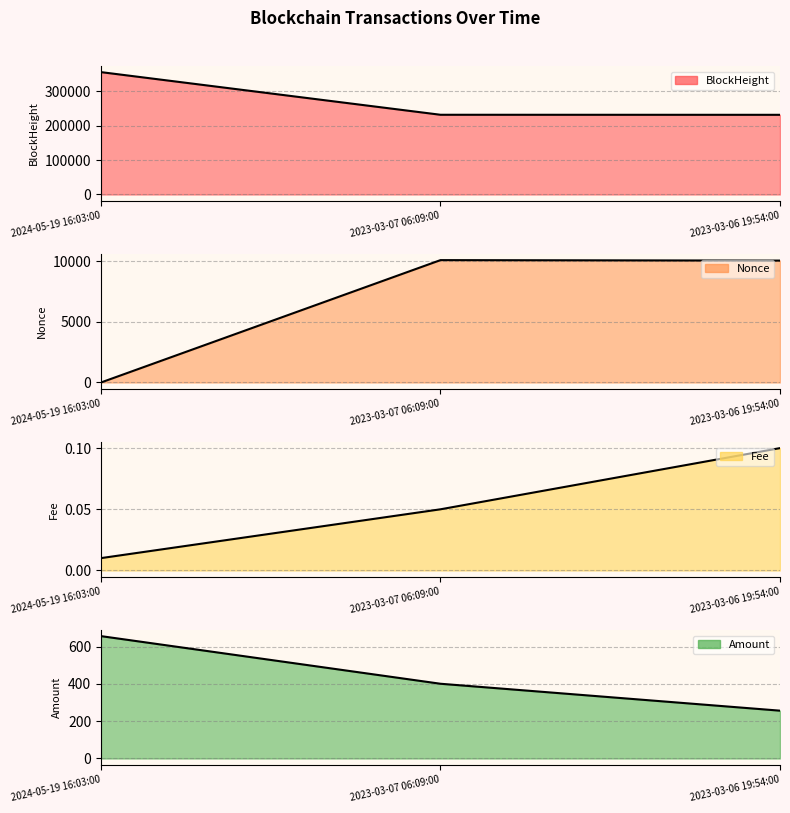

How many data points in BlockHeight line are less than 231527?

1